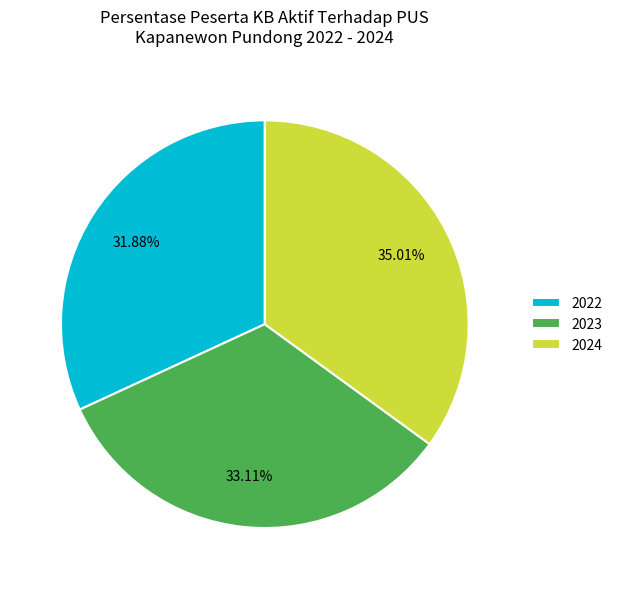

How many segments does this pie chart have?

3